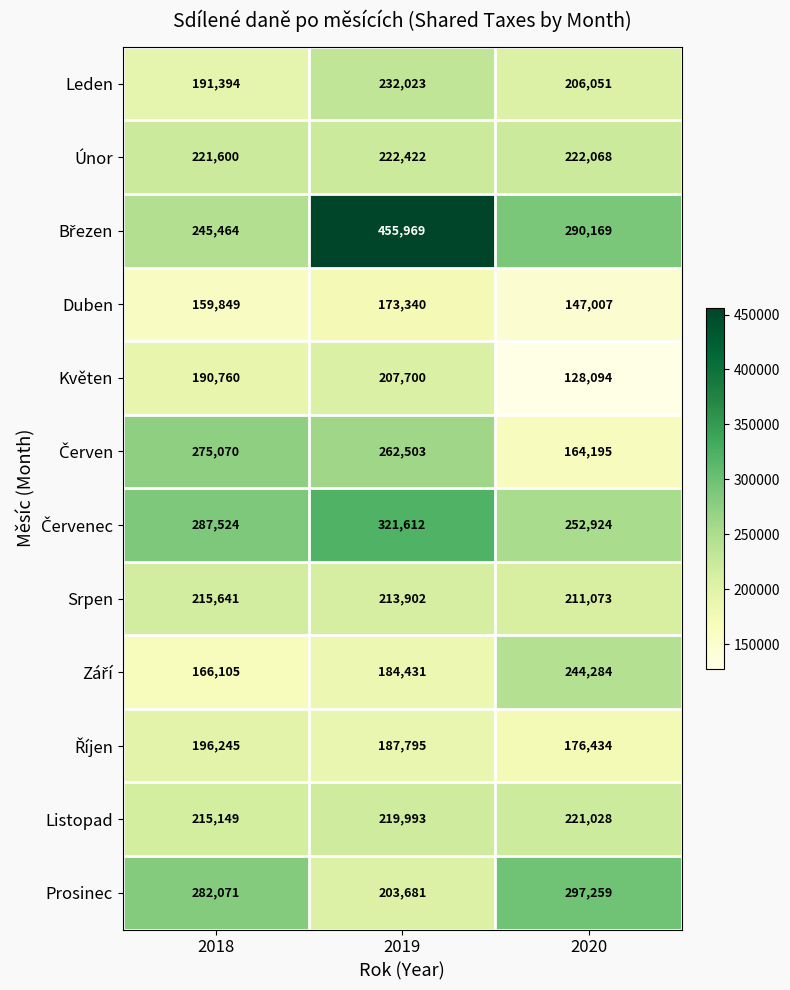

Is it true that Únor equals 45948 at 2019?

False